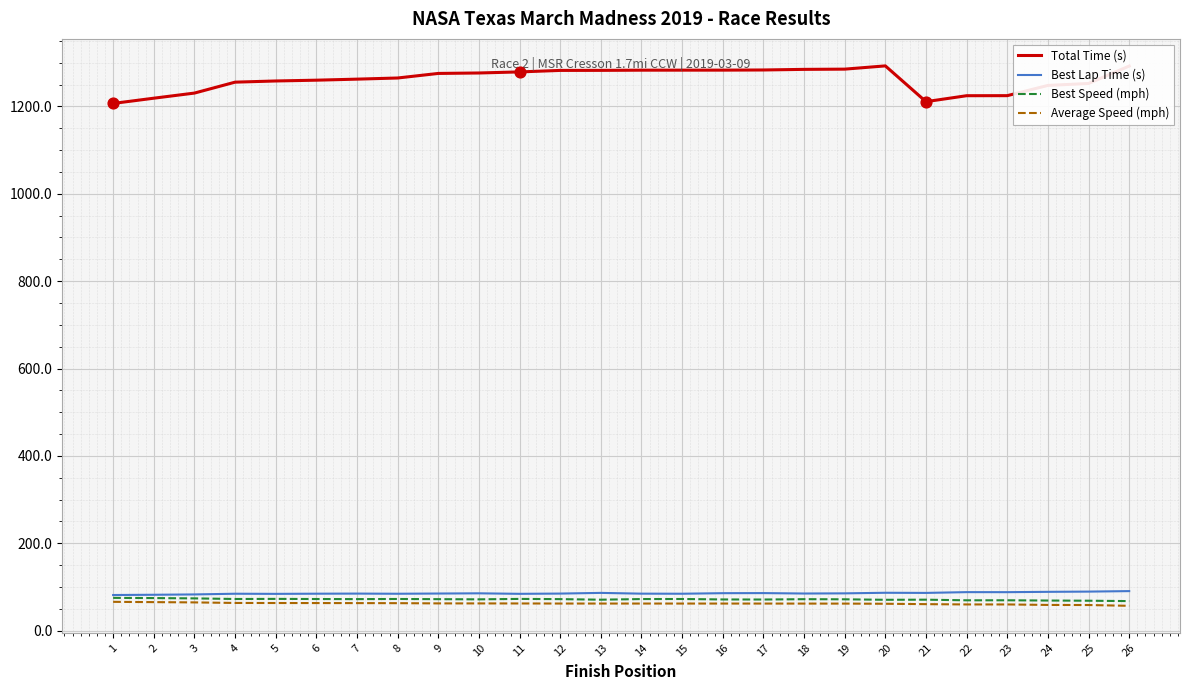

At how many categories does at least one series exceed 581?

26